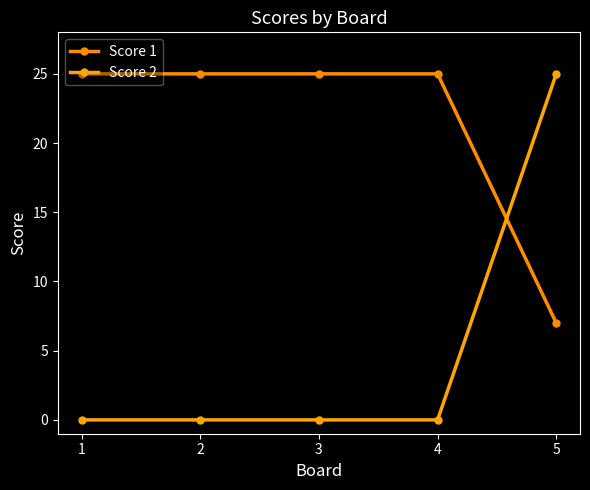

The Score 2 series shows -13 at 1. True or false?

False